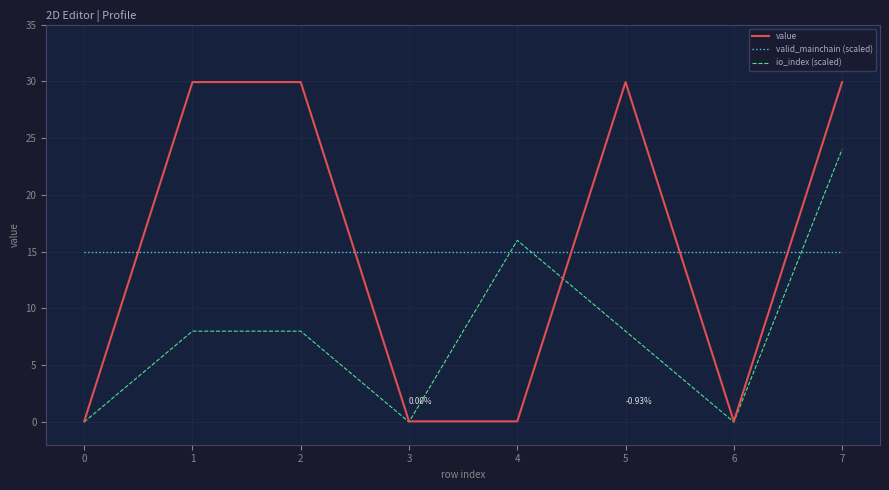

At 5, list the series in order from smallest to largest.

io_index (scaled), valid_mainchain (scaled), value